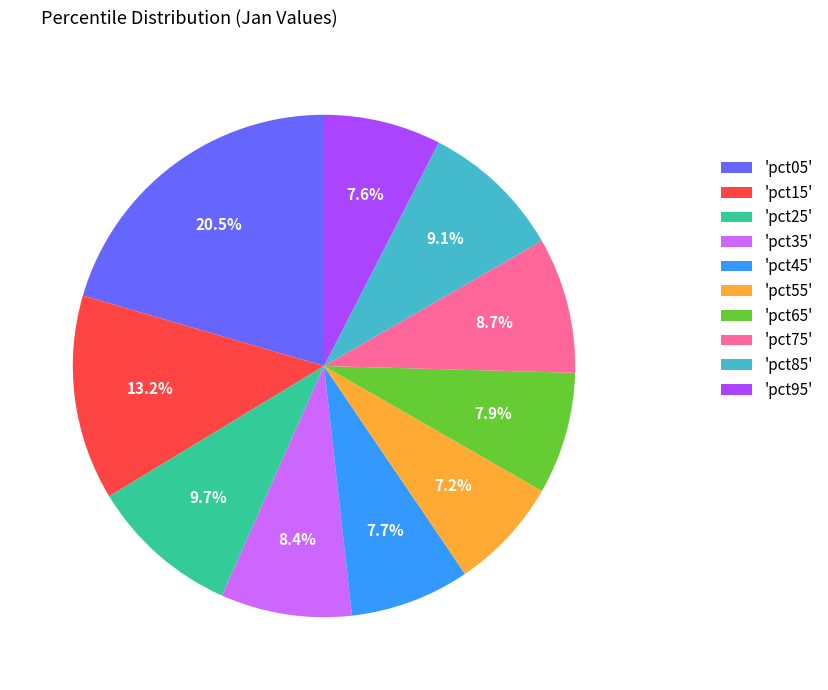

Which slice is the largest?

'pct05'